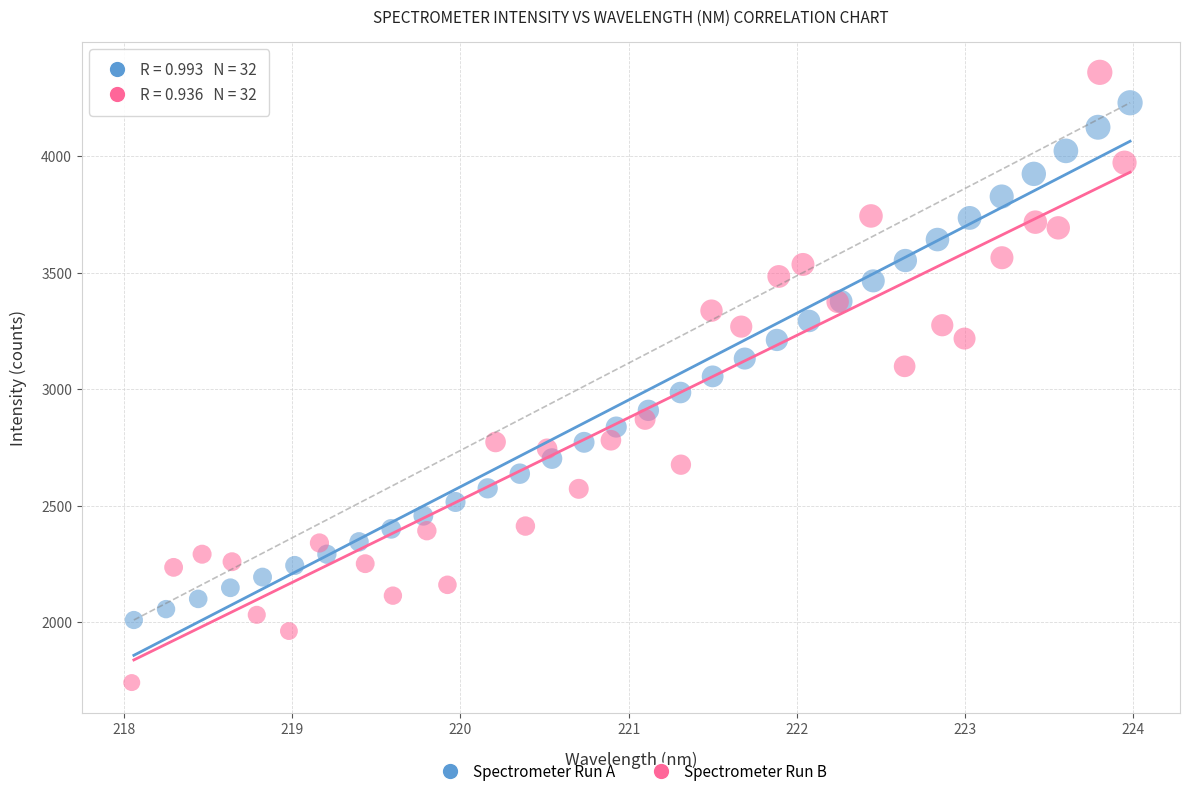

Which series contains the lowest Y value?

Spectrometer Run B